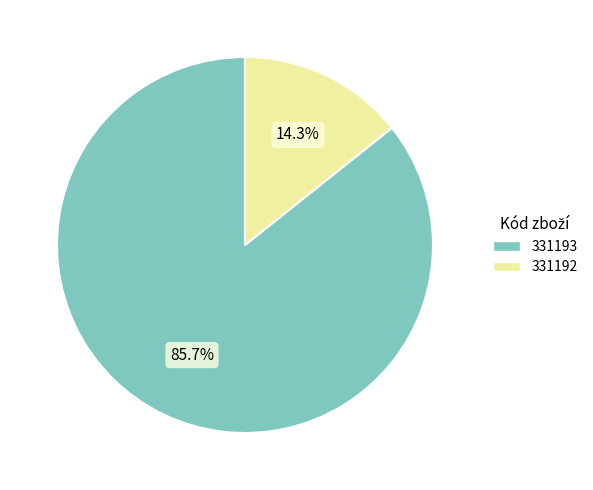

To the nearest percent, what portion does 331192 represent?

14%